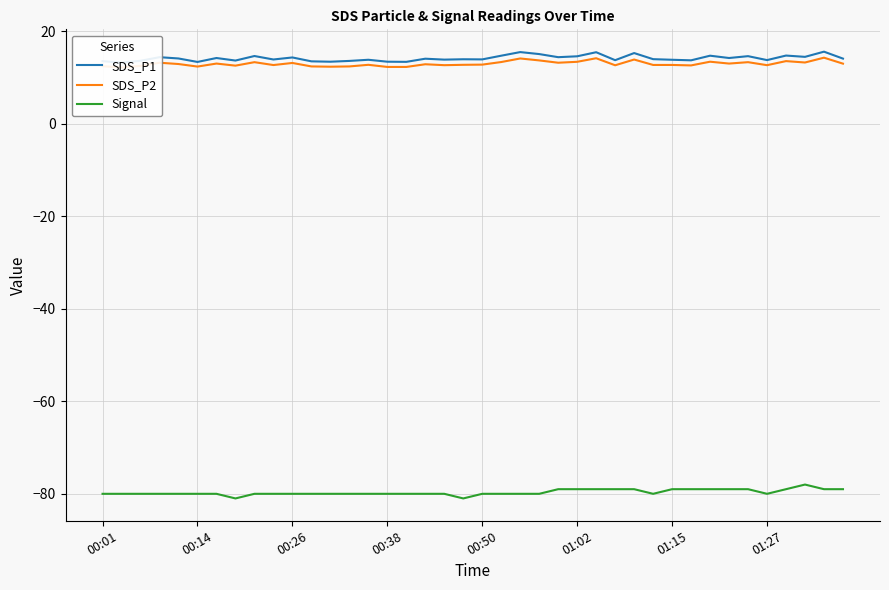

Is it true that Signal equals -80 at 00:38?

True